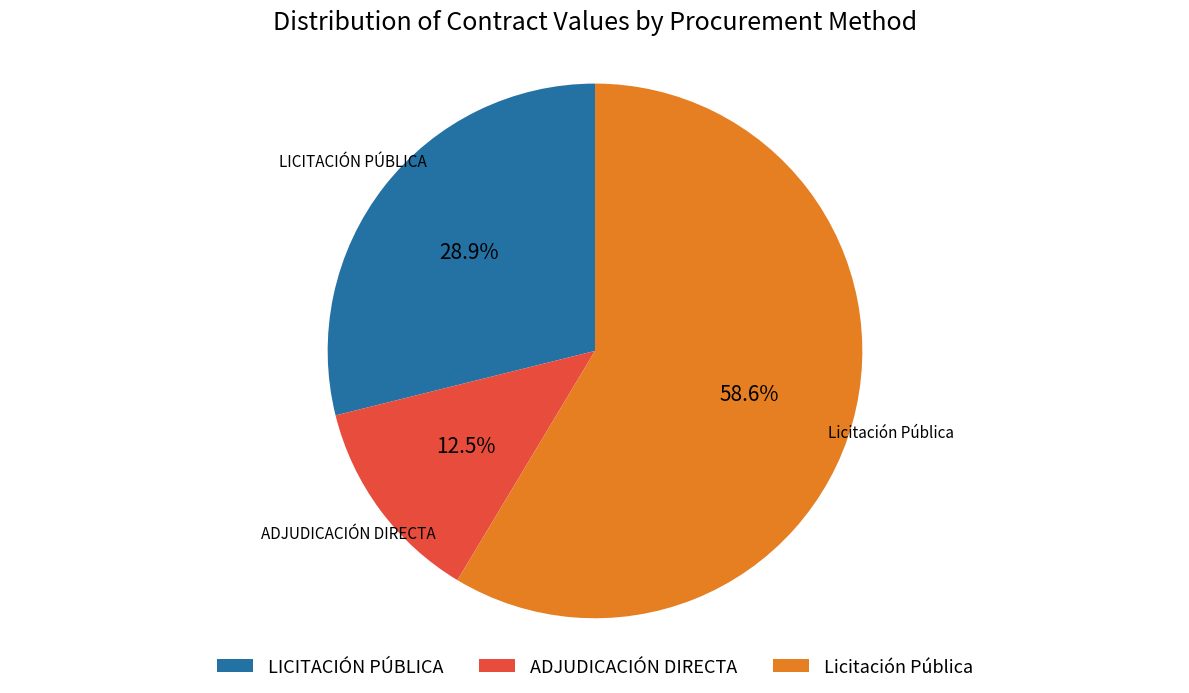

Is there a majority slice in this chart?

Yes